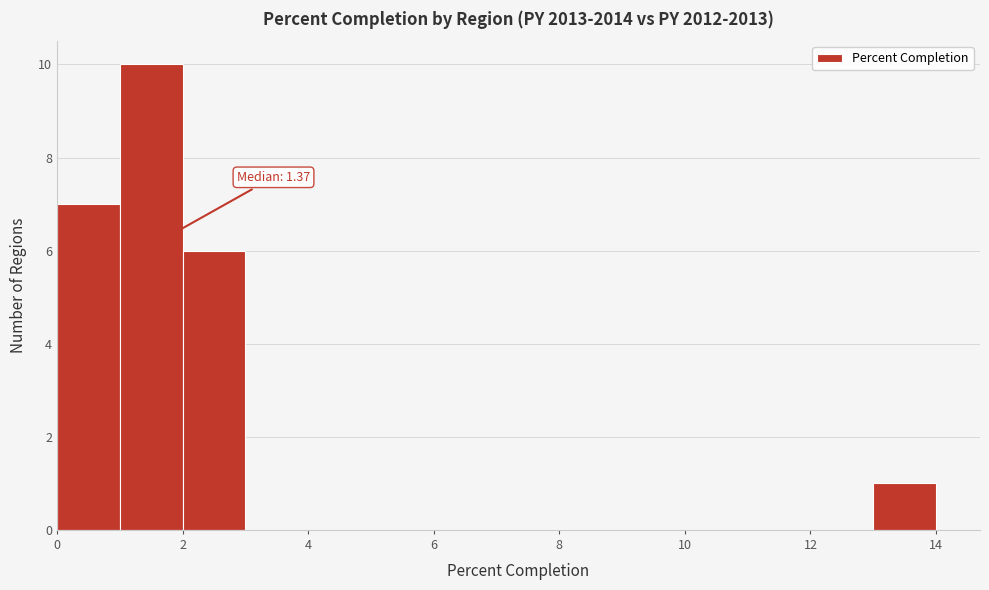

Which range on the x-axis has the tallest bar?

1 to 2